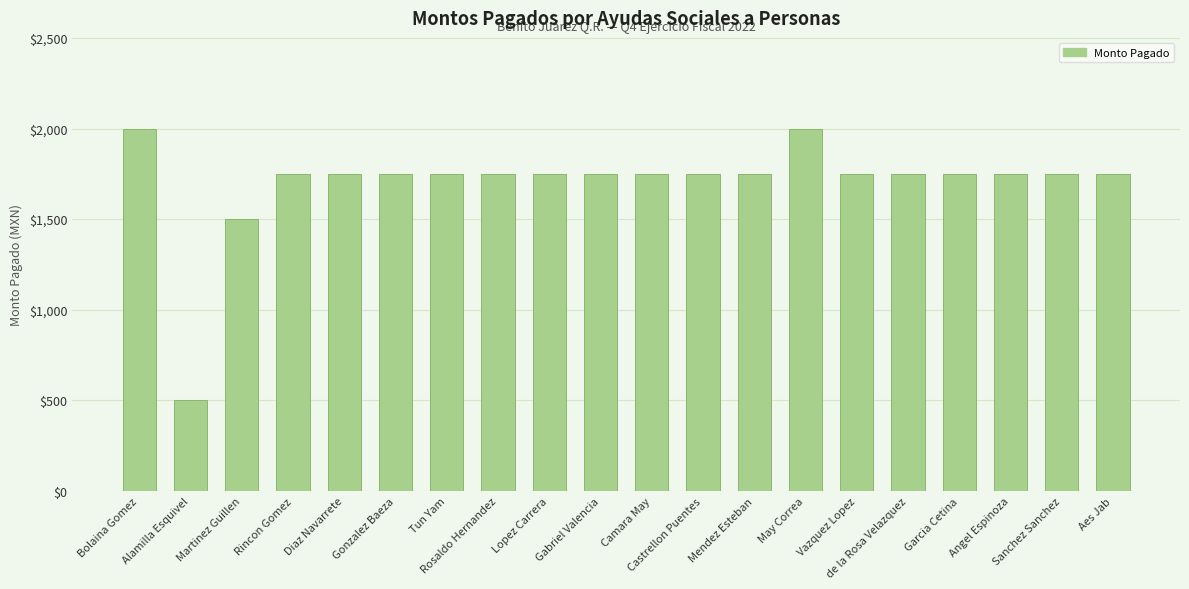

What is the smallest value displayed?

500